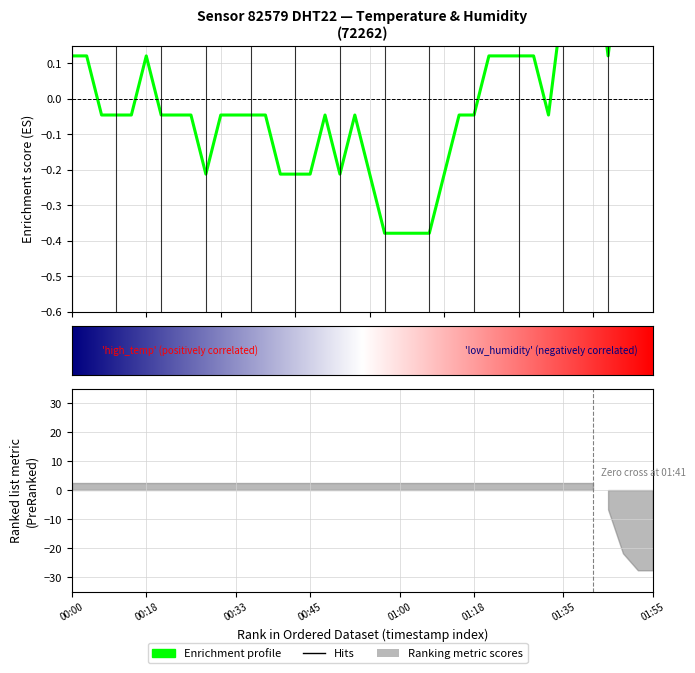

Read the value at 00:45.

-0.2